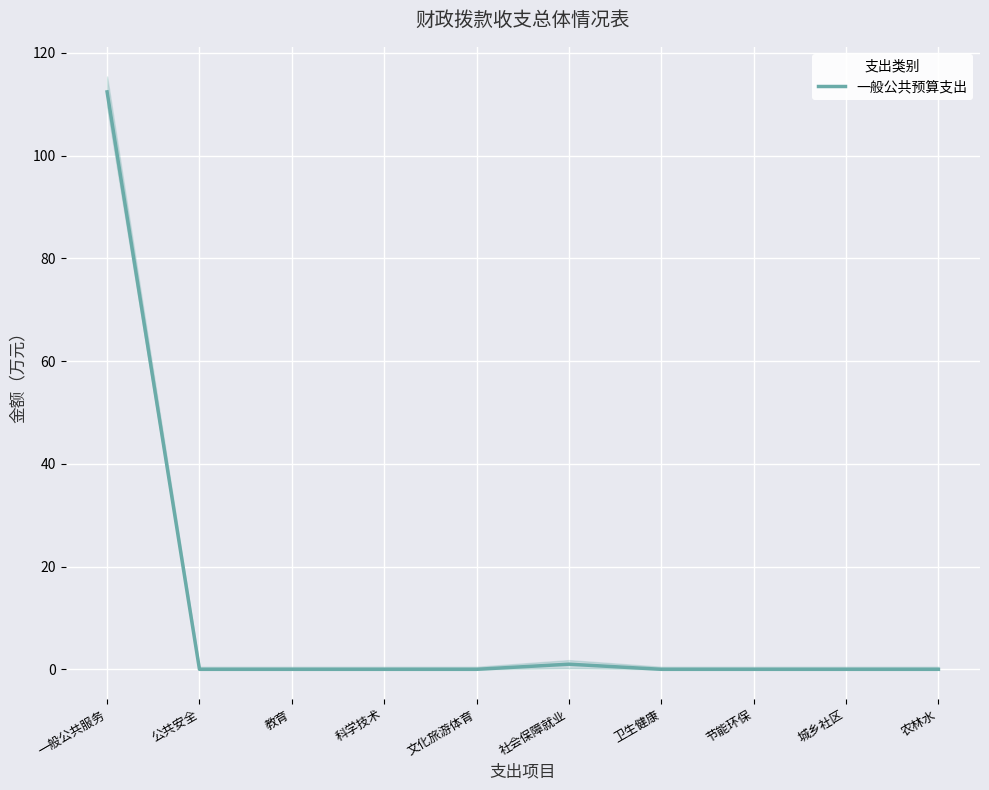

How many points are higher than both their immediate neighbors (excluding endpoints)?

1